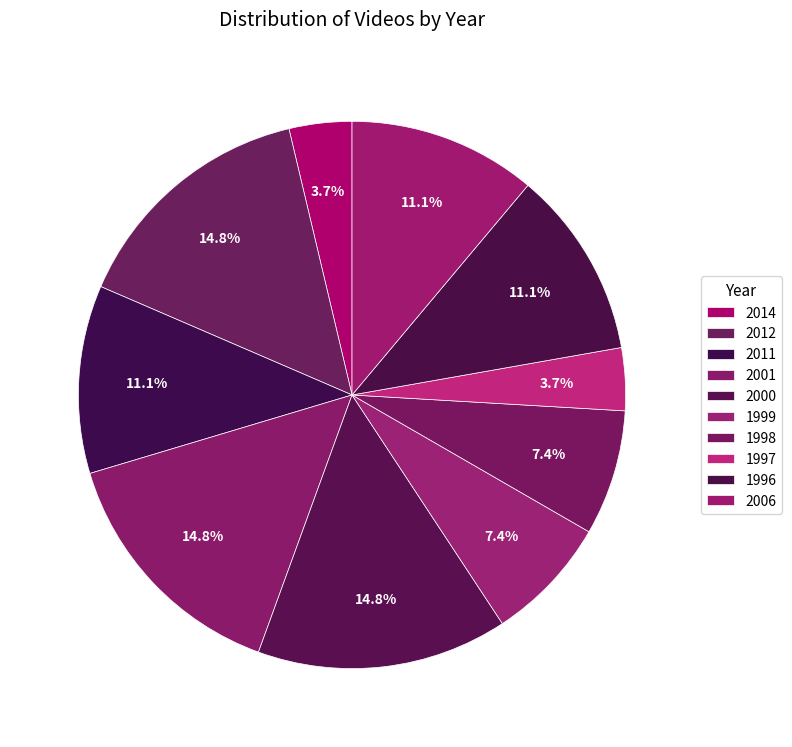

How many slices are in this pie chart?

10